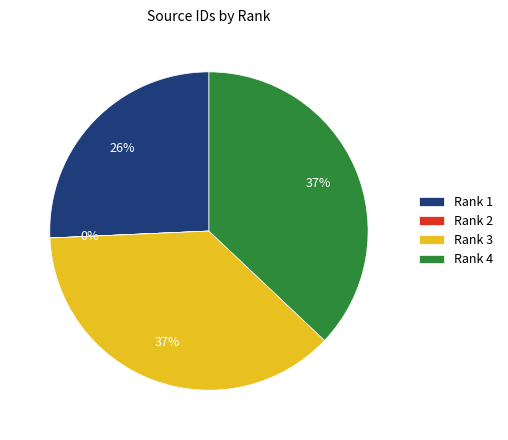

The Rank 3 slice represents 47% of the pie. True or false?

False